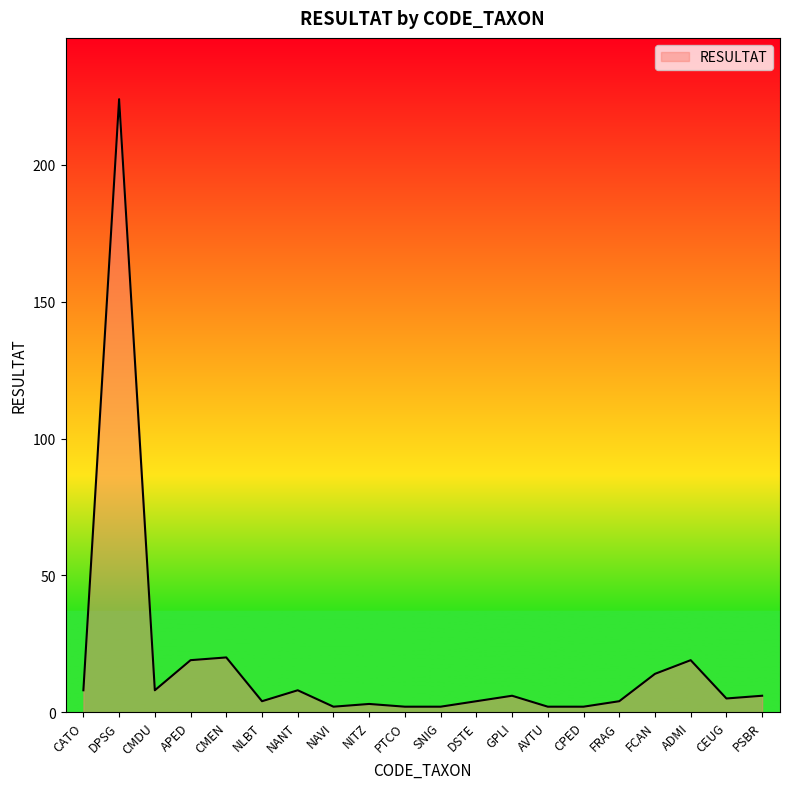

True or false: there are more than 0 points higher than both neighbors.

True